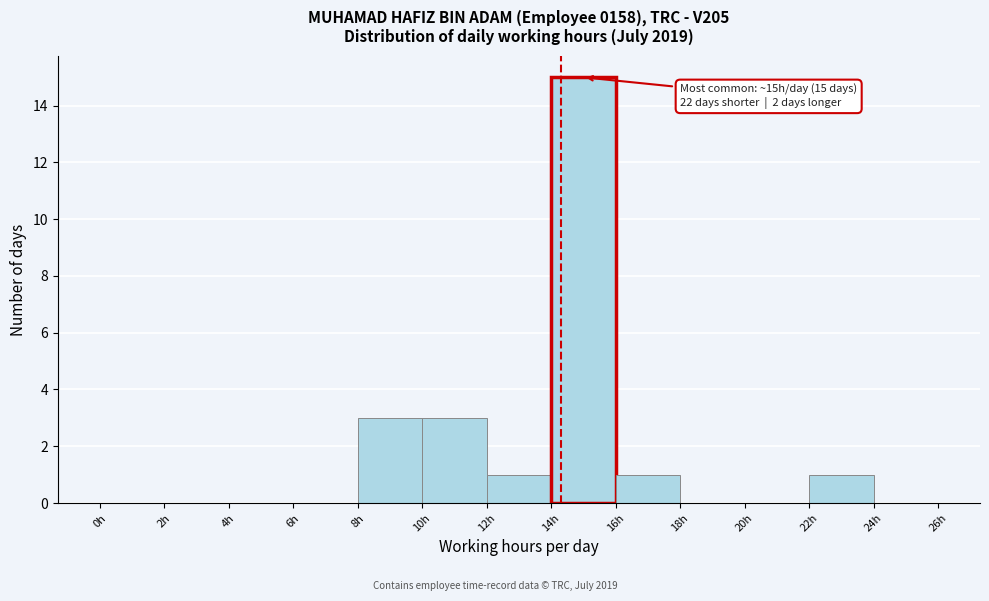

Over which range of the x-axis is the bar tallest?

14 to 16